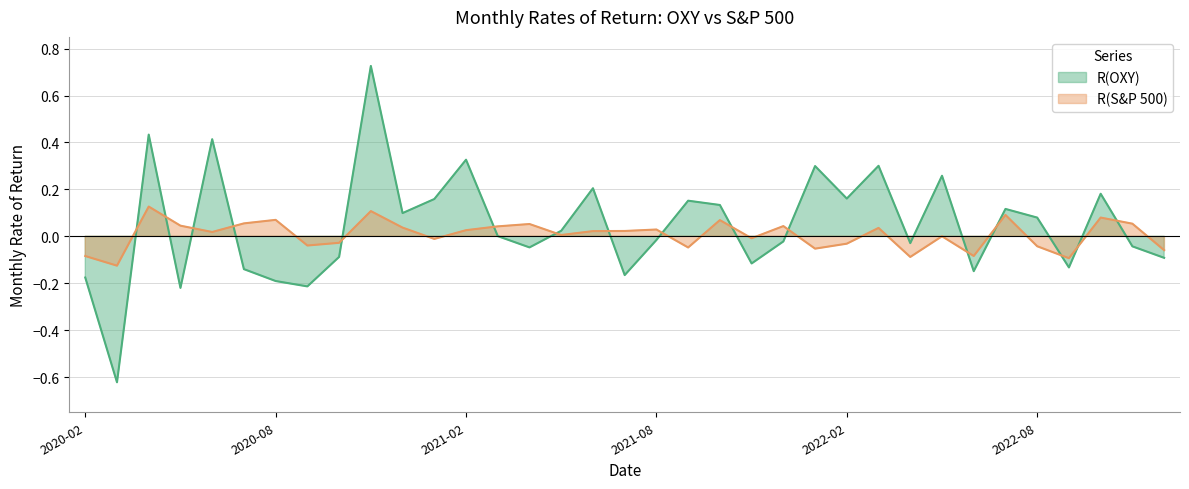

At which category is the sum across all series the highest?

2020-11